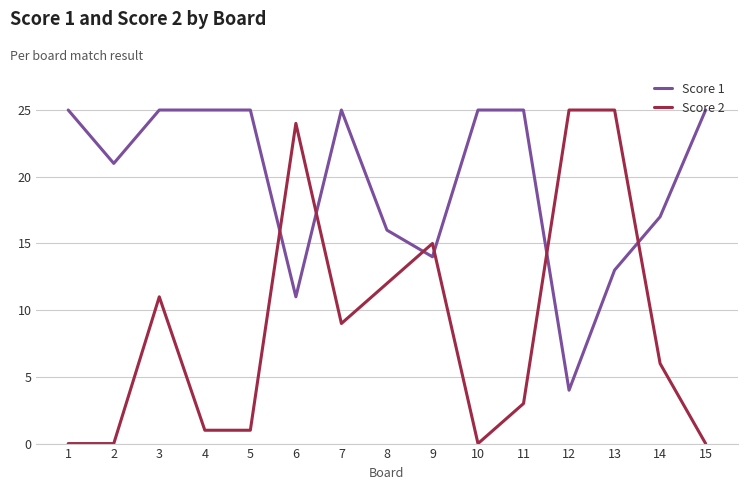

Is it true that Score 2 equals 26 at 9?

False